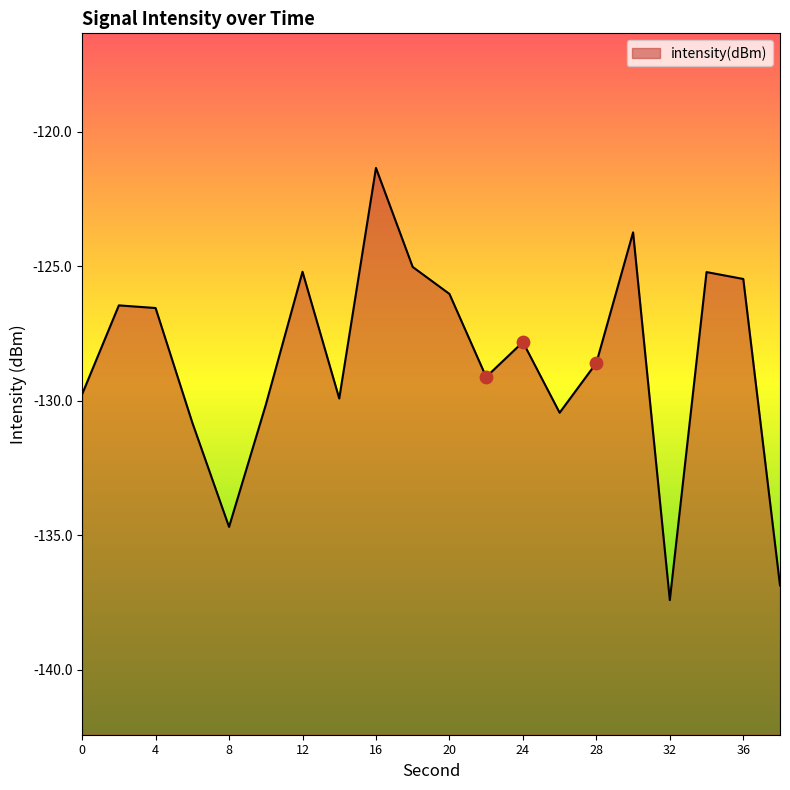

What is the change in value from 4 to 6?

-4.3